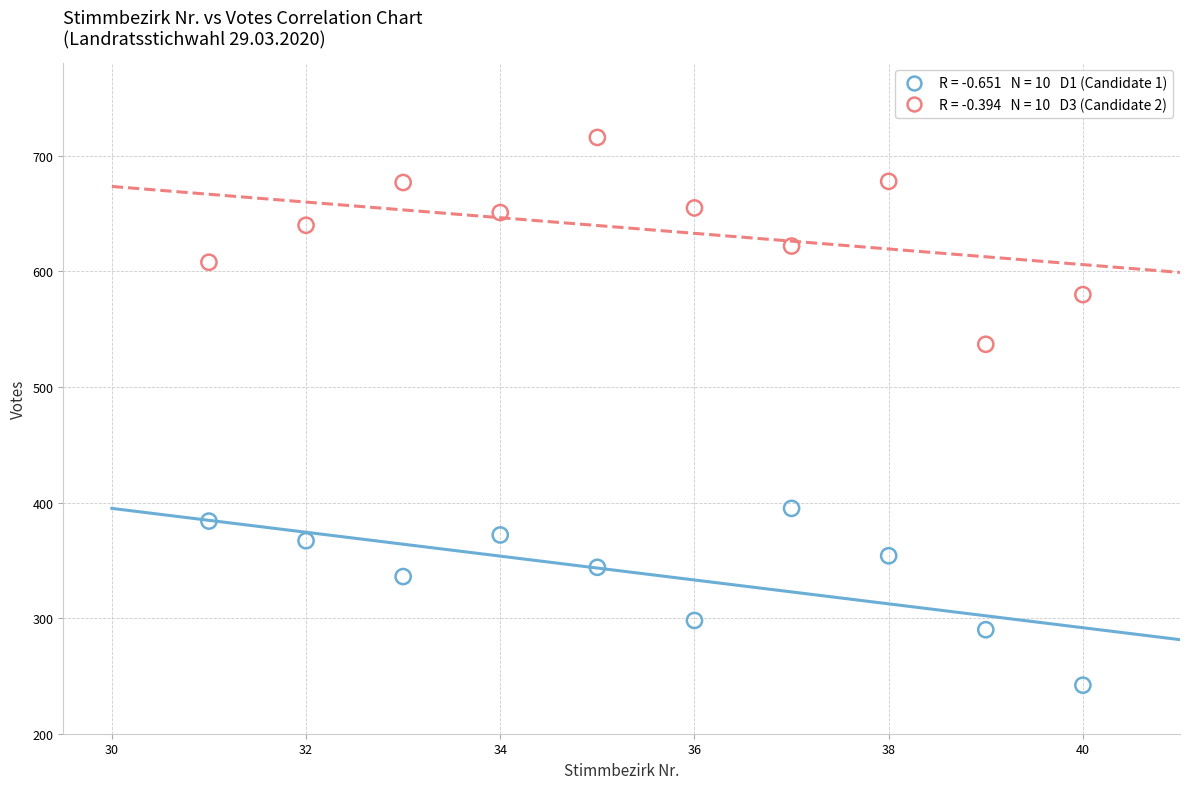

Across all series, what Y value is closest to 479?

537